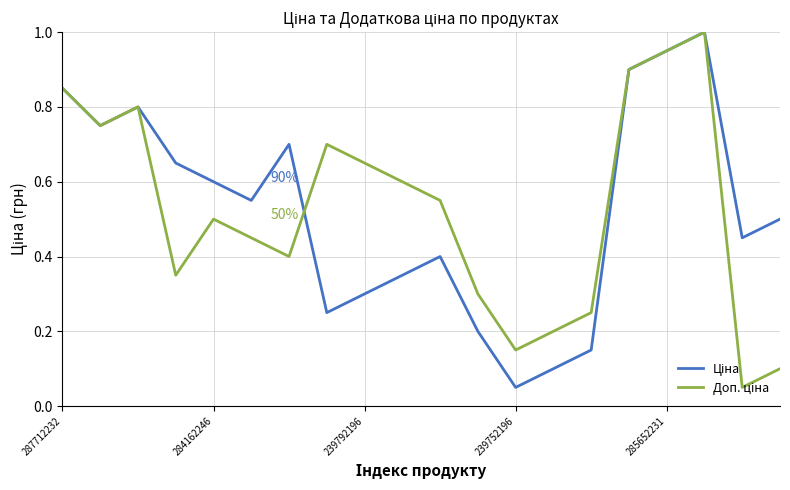

What is the greatest value displayed?

1.0